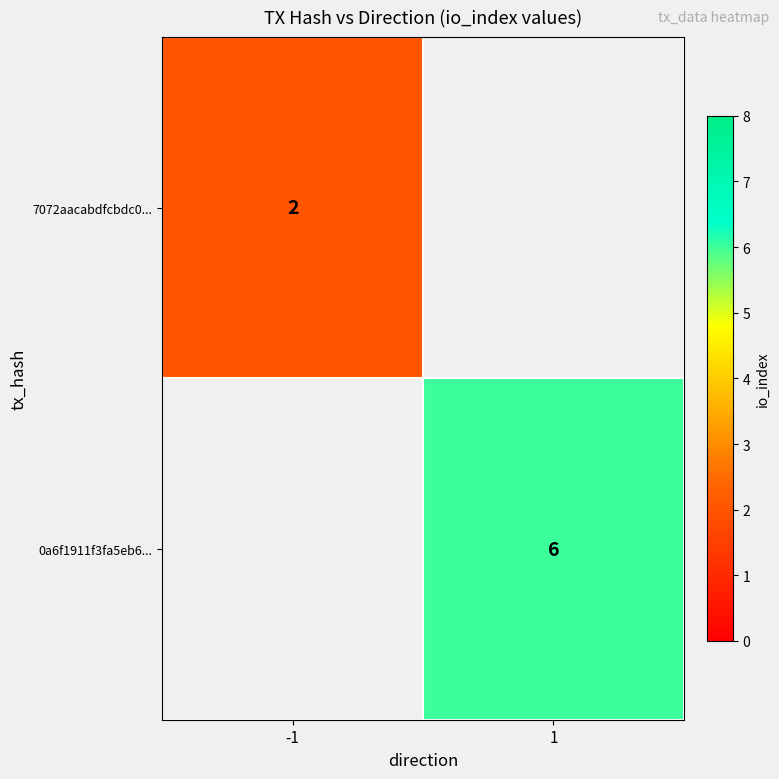

At how many categories does at least one series exceed 4?

1